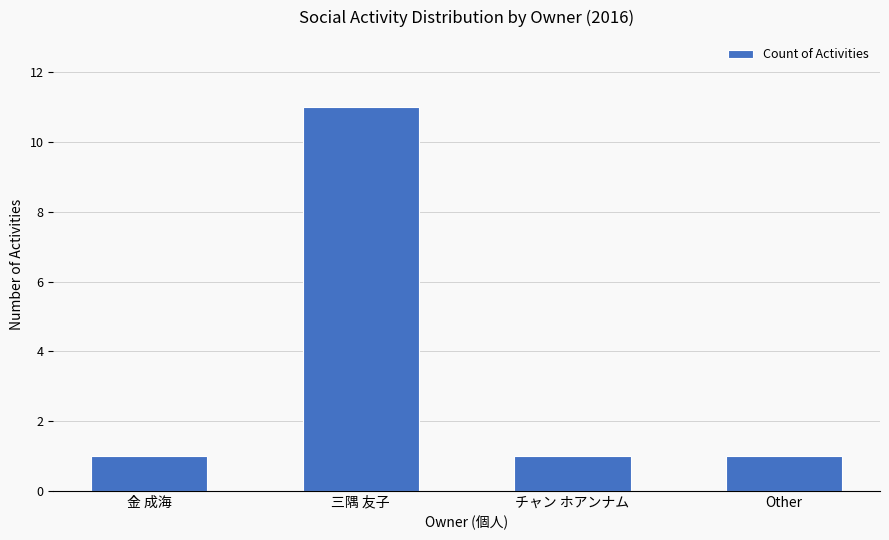

The value at Other is 1. True or false?

True